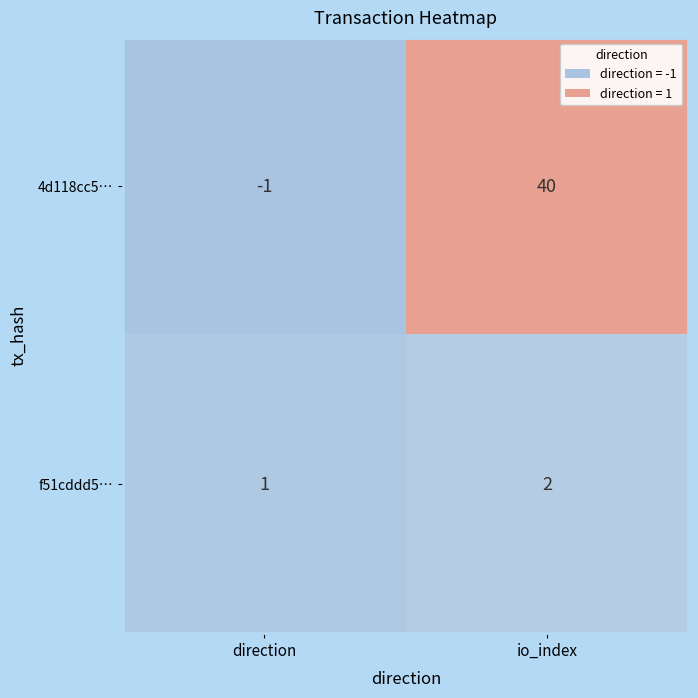

The value of 4d118cc5… at direction is -1. True or false?

True